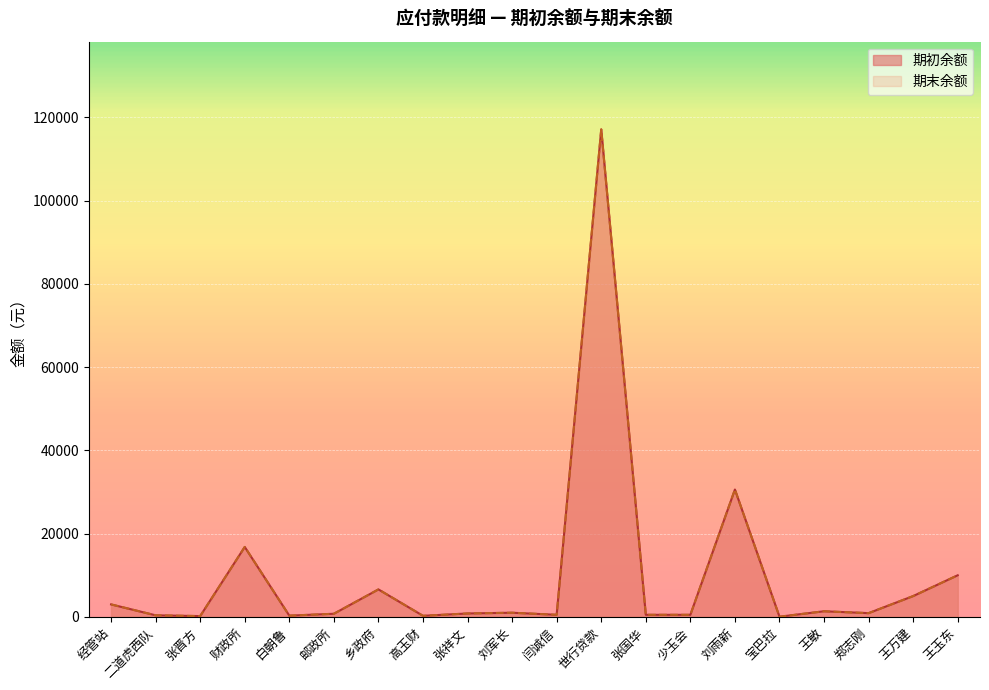

True or false: 期初余额 and 期末余额 intersect in this chart.

False